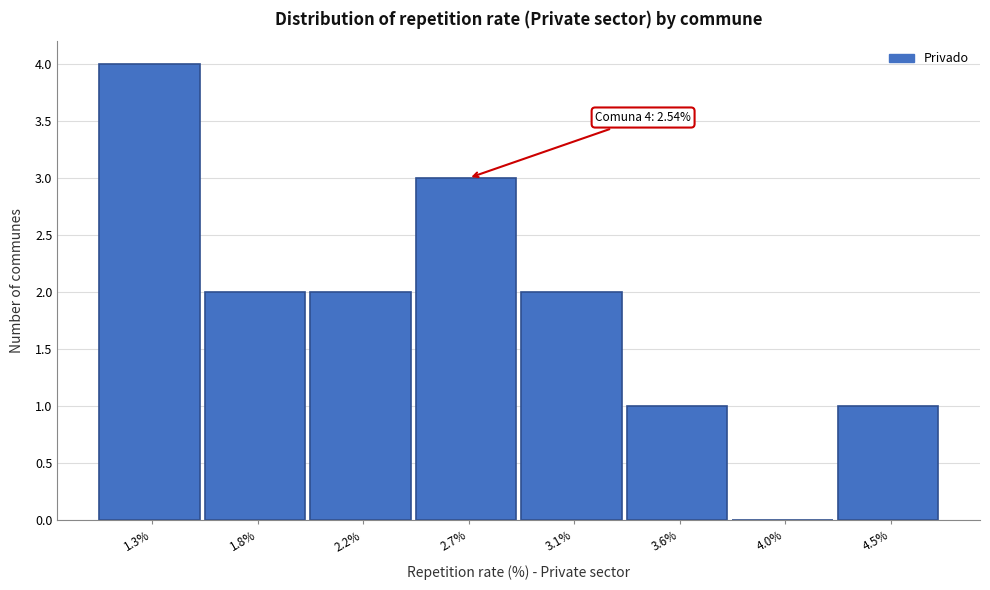

Over which range of the x-axis is the bar tallest?

1.10 to 1.55